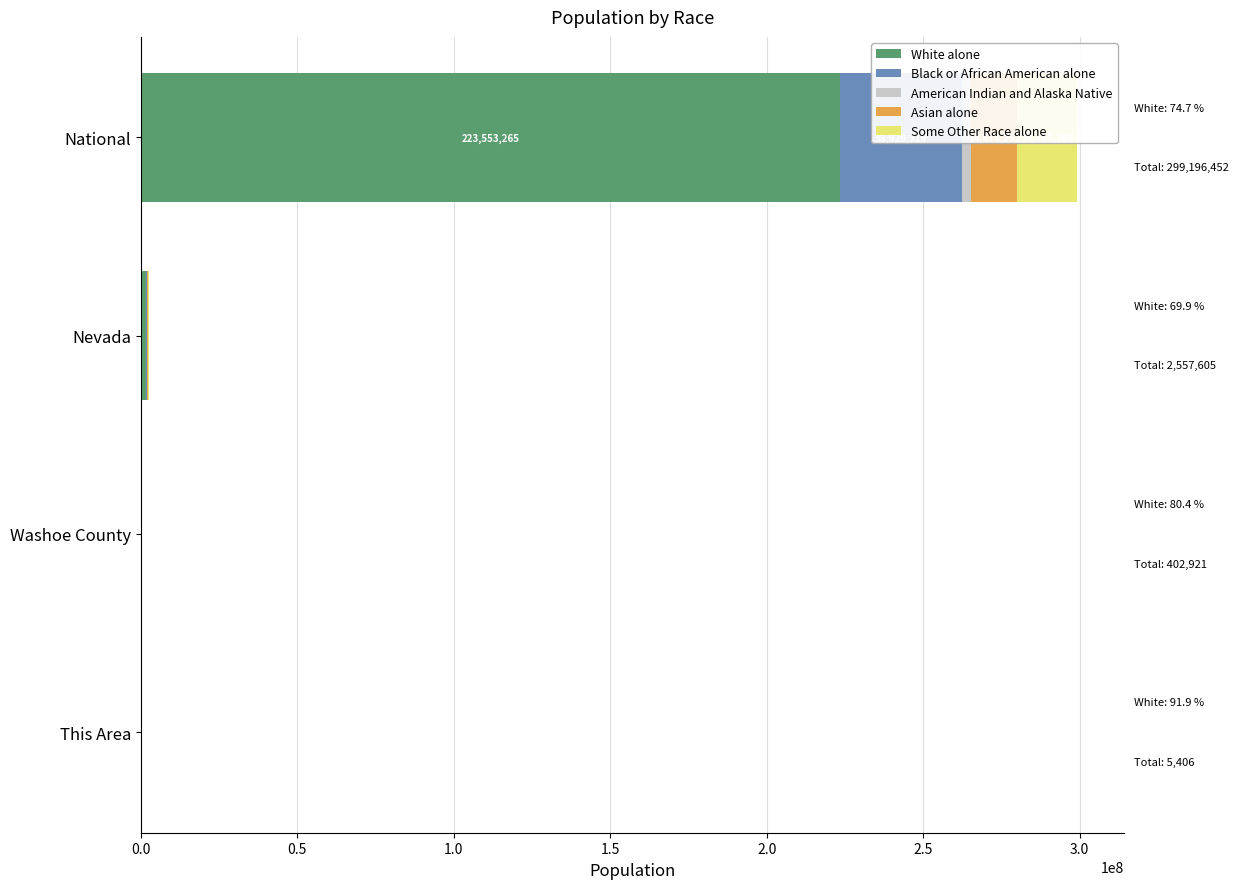

What are all the series names shown in the legend?

White alone, Black or African American alone, American Indian and Alaska Native, Asian alone, Some Other Race alone